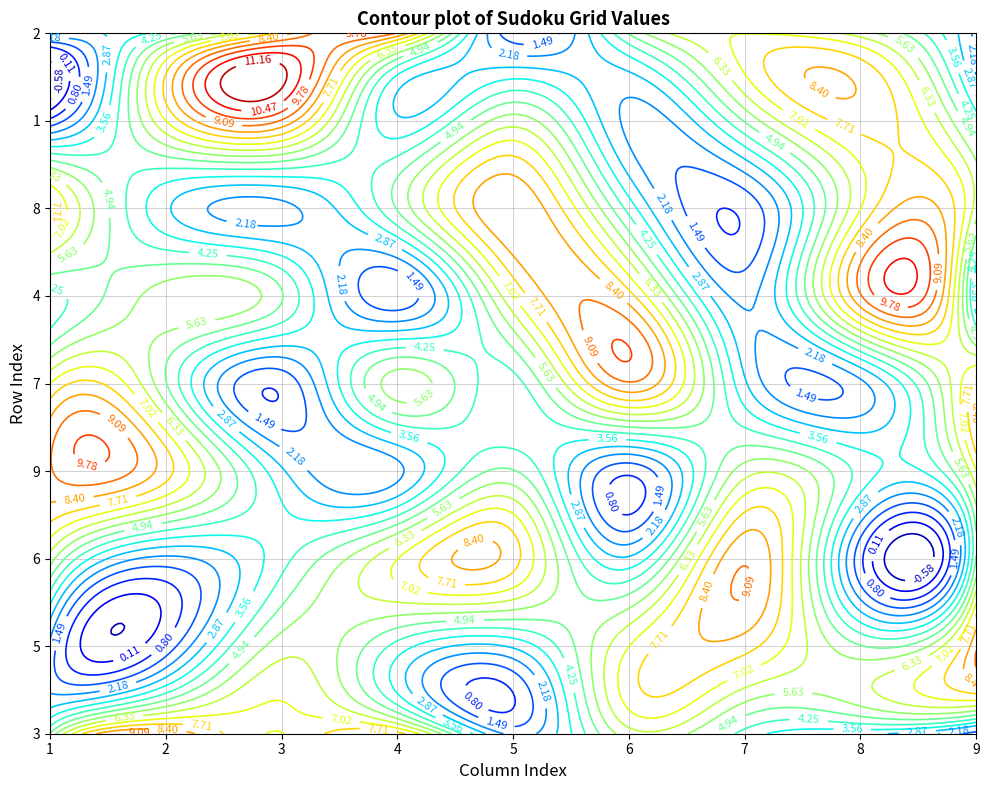

How many values in the 6 series exceed 5?

4